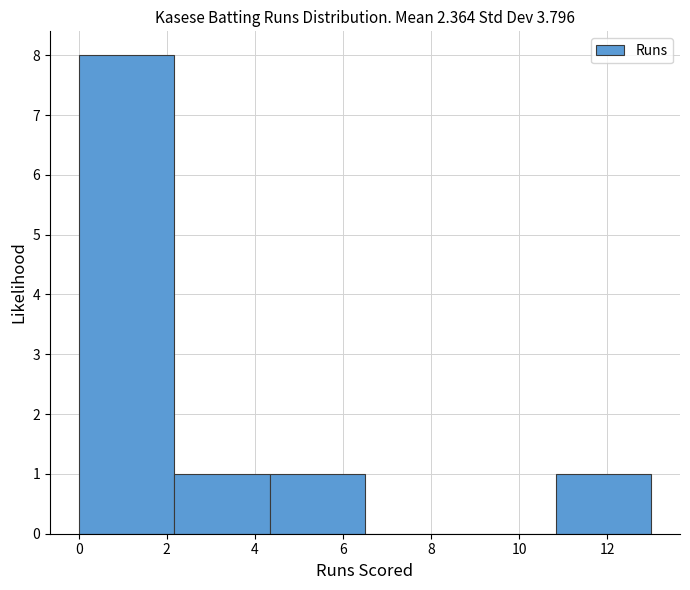

Reading left to right, transcribe this chart: for each bar, give the range it covers on the x-axis and its height. Neither the bar edges nor the heights are printed on the chart, so give them approximately, as read against the axes.

0.0 to 2.2: 8
2.2 to 4.4: 1
4.4 to 6.6: 1
6.6 to 8.6: 0
8.6 to 10.8: 0
10.8 to 13.0: 1